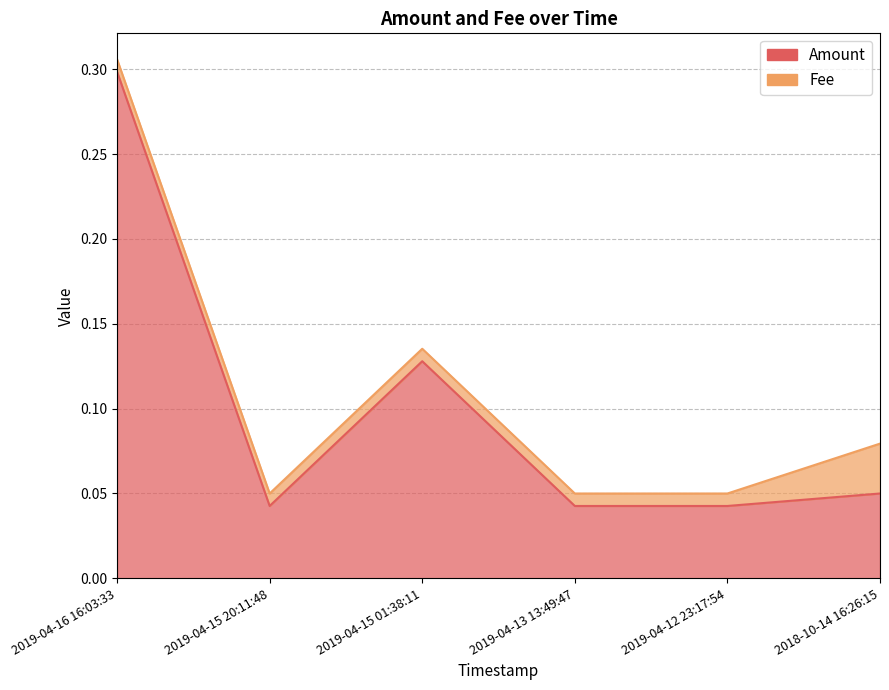

Is it true that the value at 2019-04-16 16:03:33 is 0.3?

True